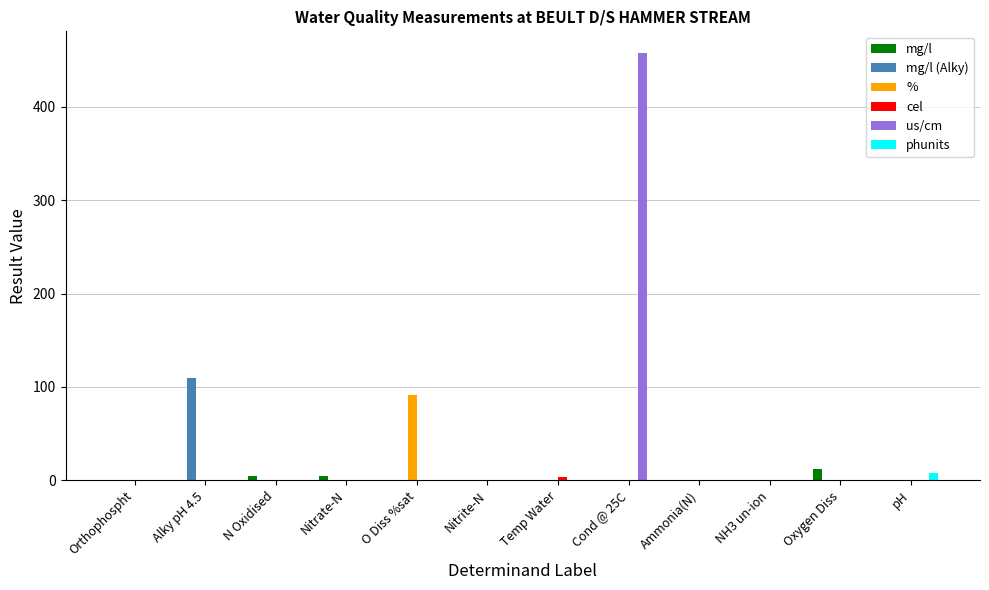

Which series changed the most between Alky pH 4.5 and Oxygen Diss?

mg/l (Alky)